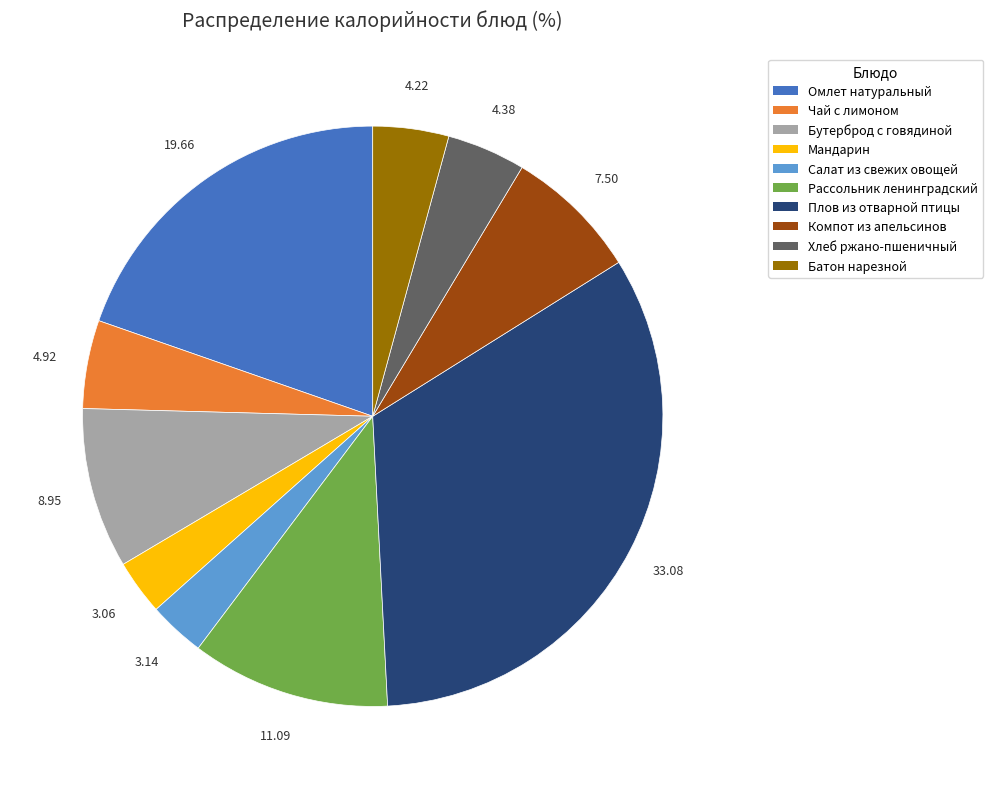

What is the ratio of the value at Мандарин to the value at Рассольник ленинградский?

0.3